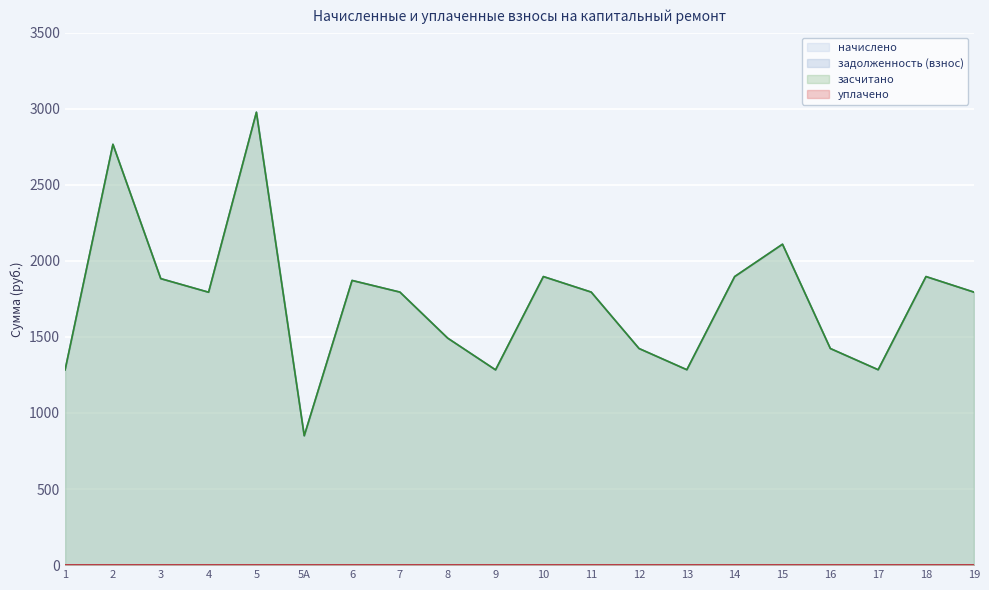

Where is the first local maximum for начислено?

2